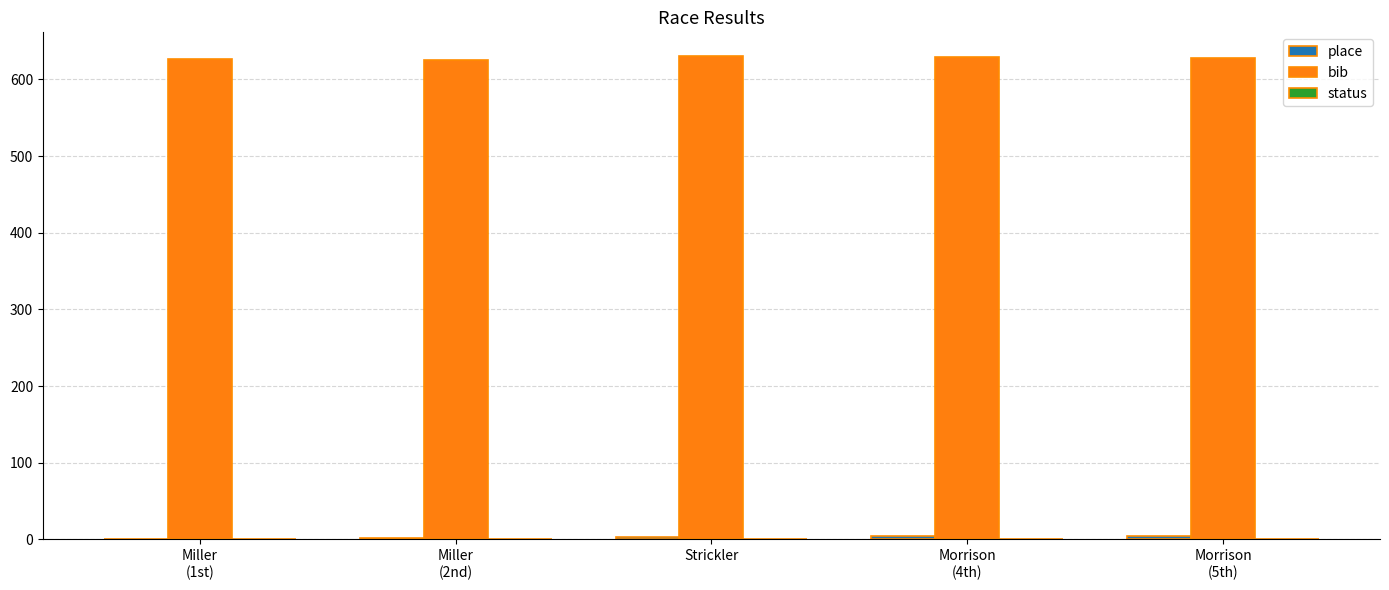

Which series has the largest total across all categories?

bib